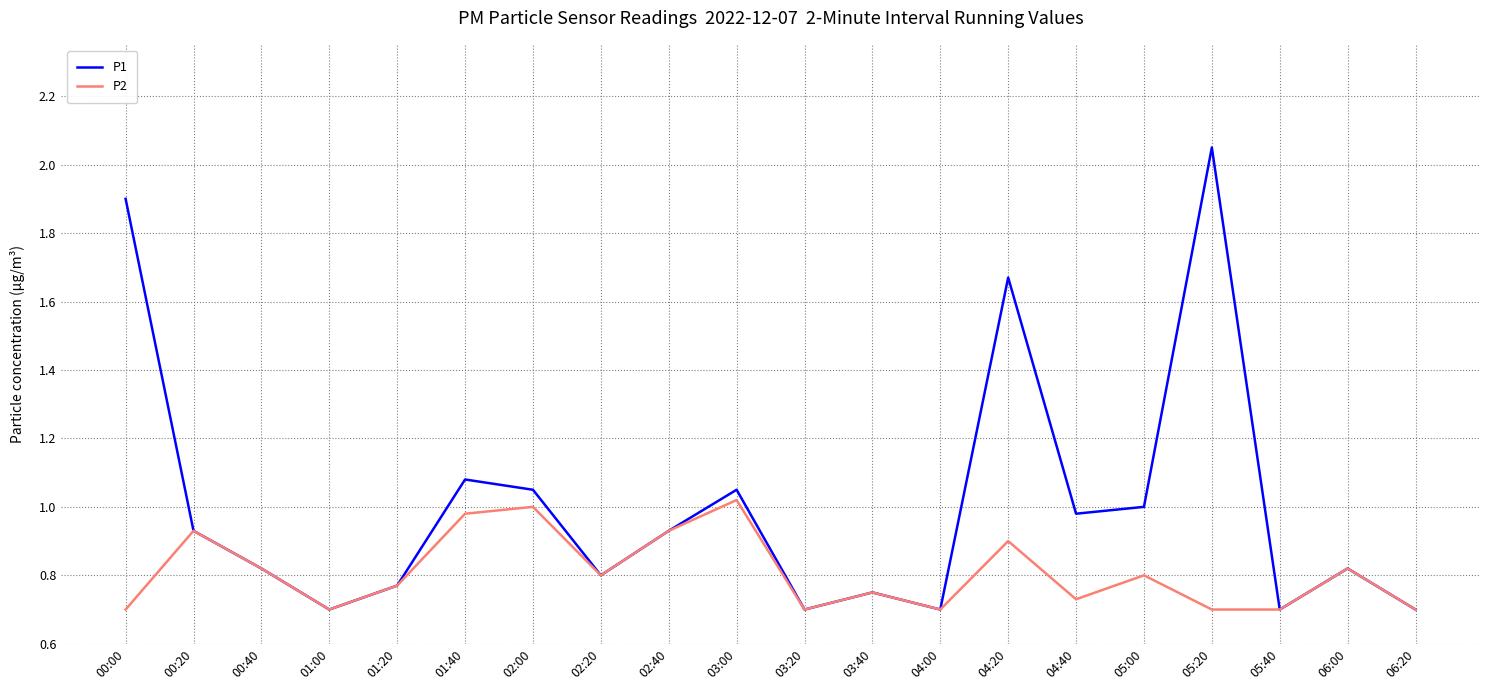

Which label corresponds to the largest value in the chart?

05:20